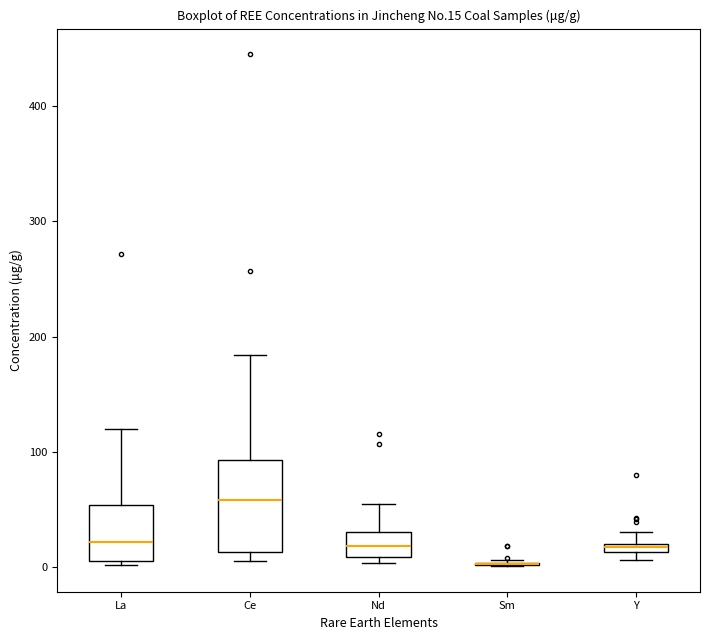

Where does the median line of the box for Nd sit on the y-axis? The values are not printed on the chart, so give them approximately, as read against the axis.

20